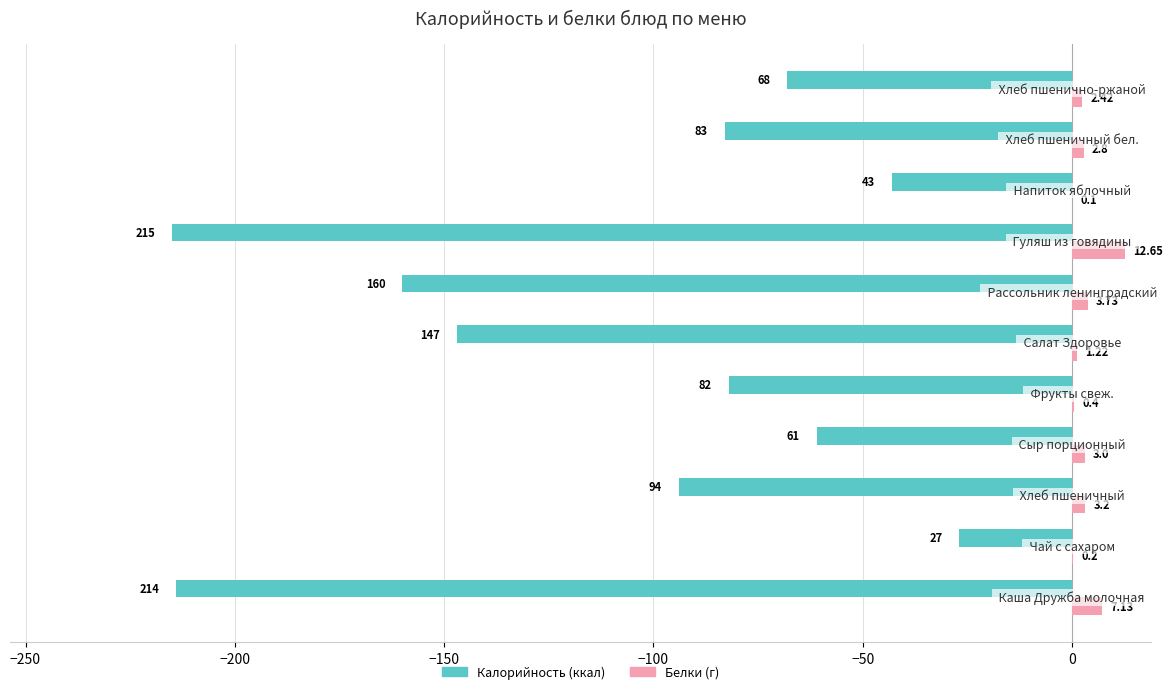

Is it true that Белки equals 5.2 at 0?

False